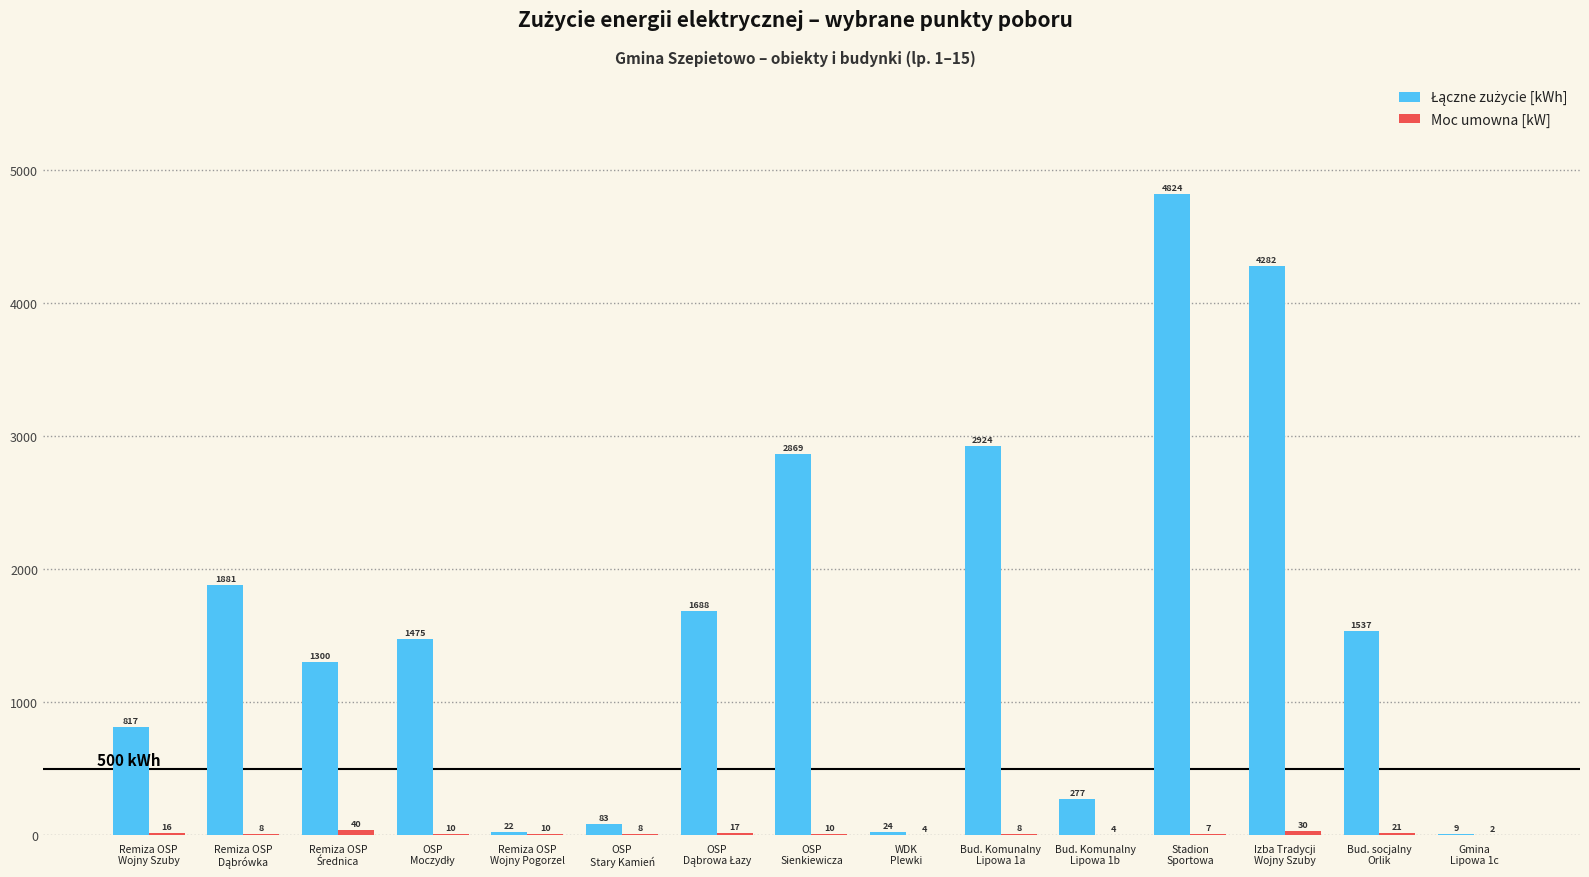

Does the chart contain stacked bars?

No